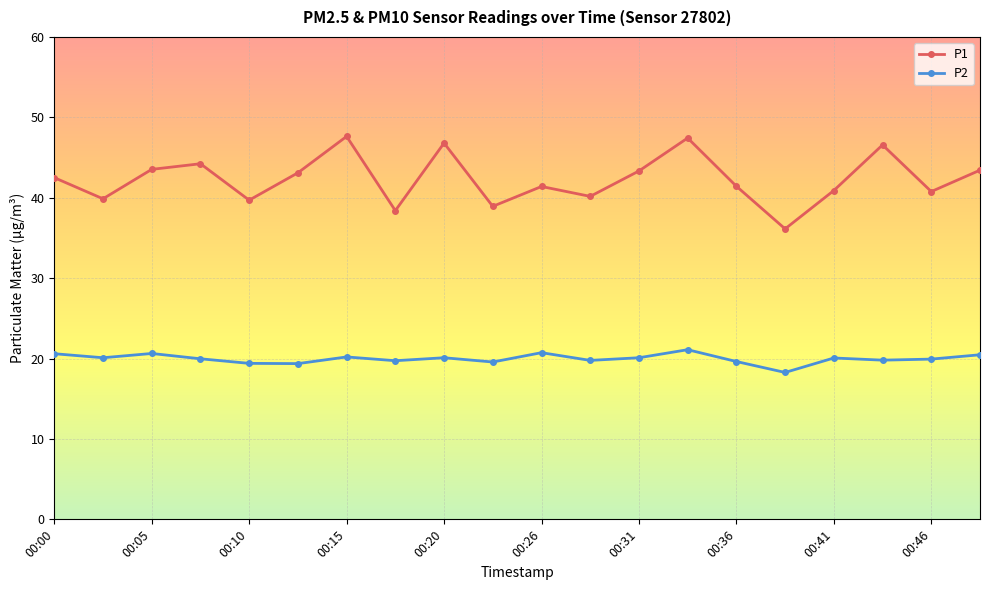

What is the difference between the maximum and minimum values in the P1 series?

11.5